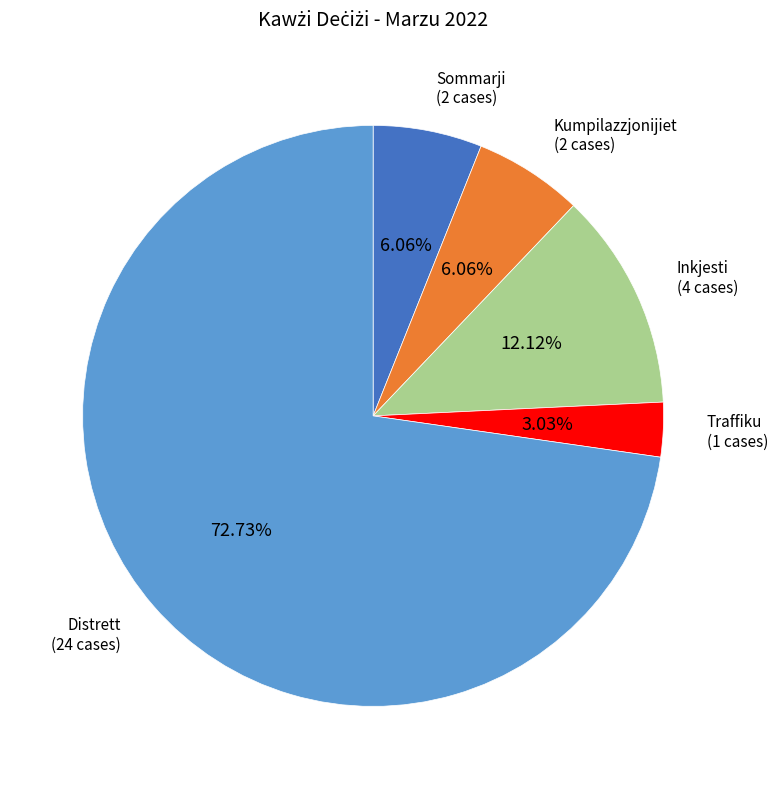

To the nearest percent, what is the difference between the largest and smallest slice percentages?

70%